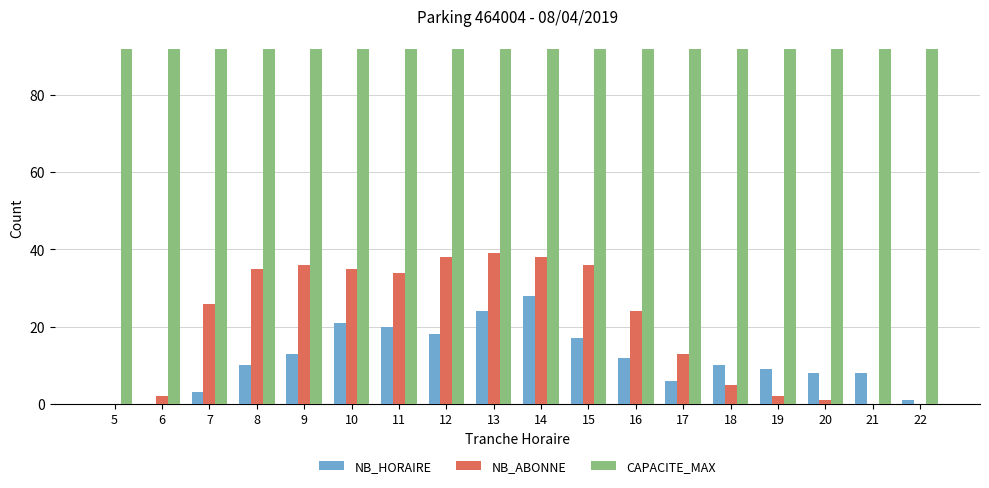

What is the maximum value shown in the chart?

92